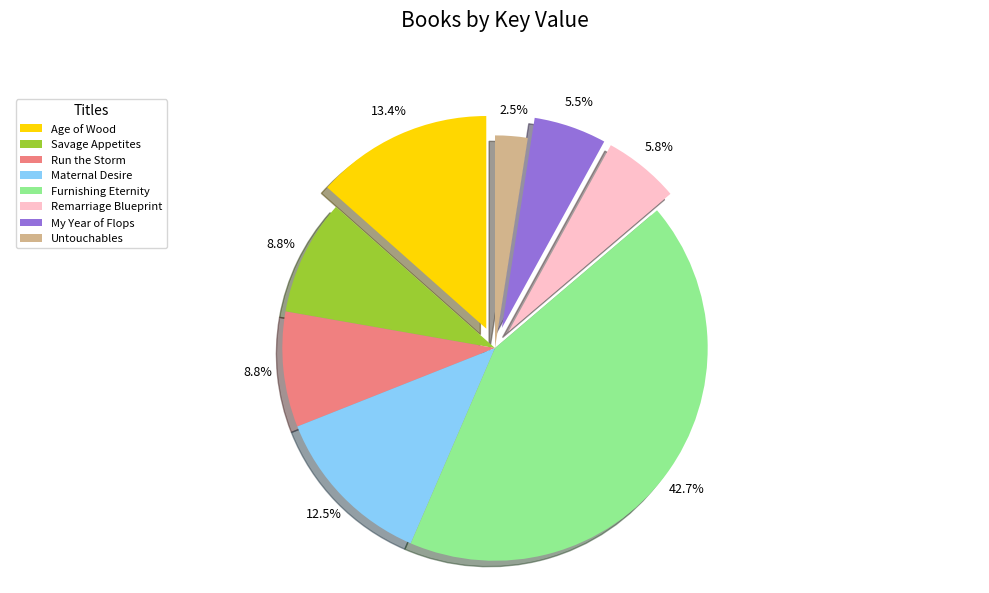

Is there a majority slice in this chart?

No